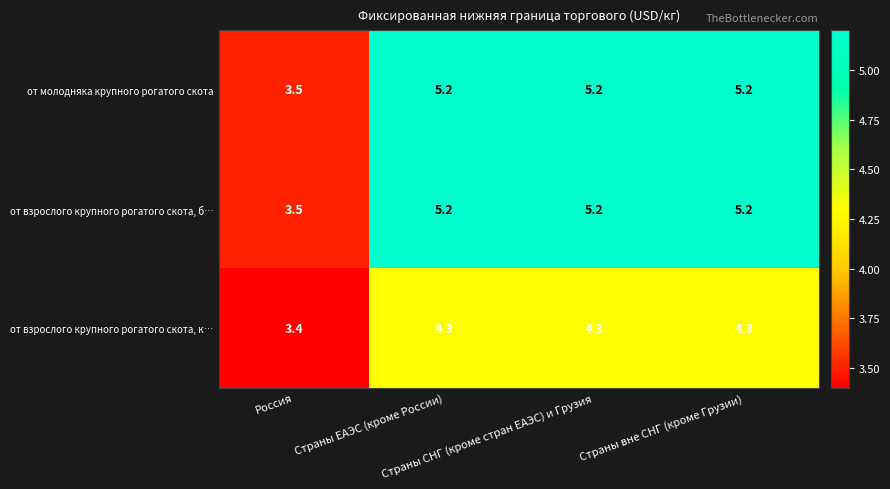

What is the difference between the highest and lowest values at Страны СНГ (кроме стран ЕАЭС) и Грузия?

0.9